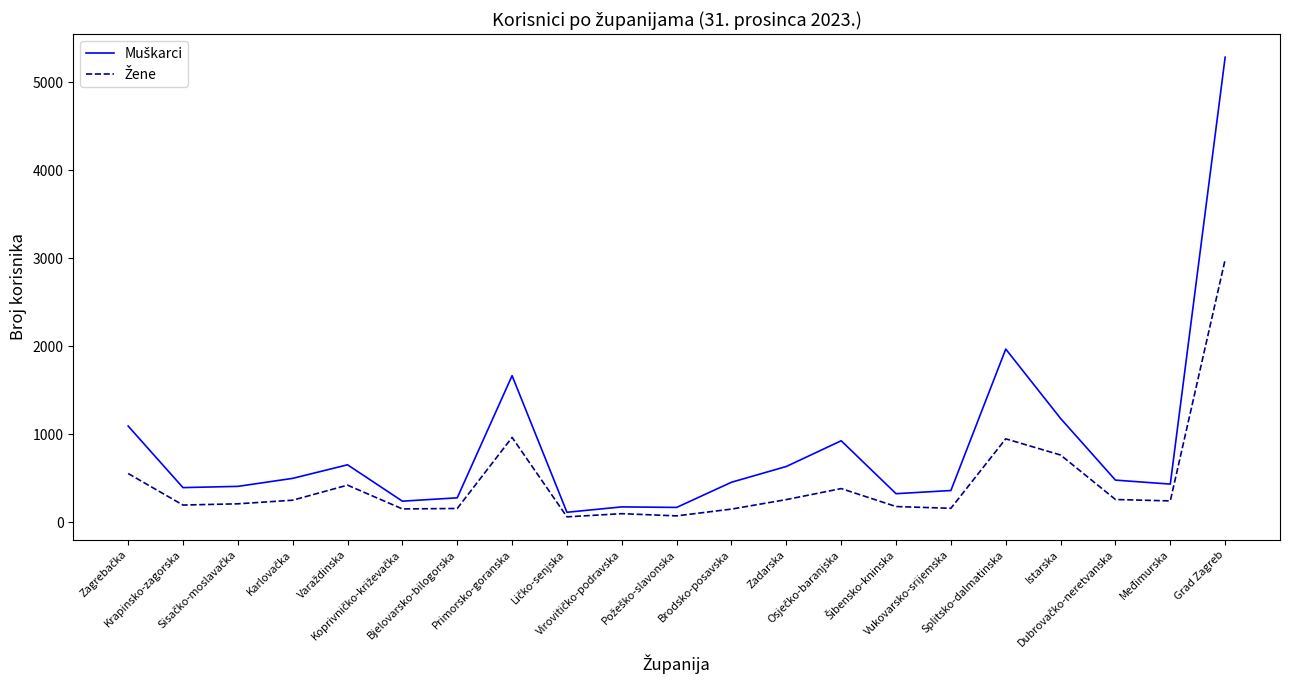

What is the greatest value displayed?

5282